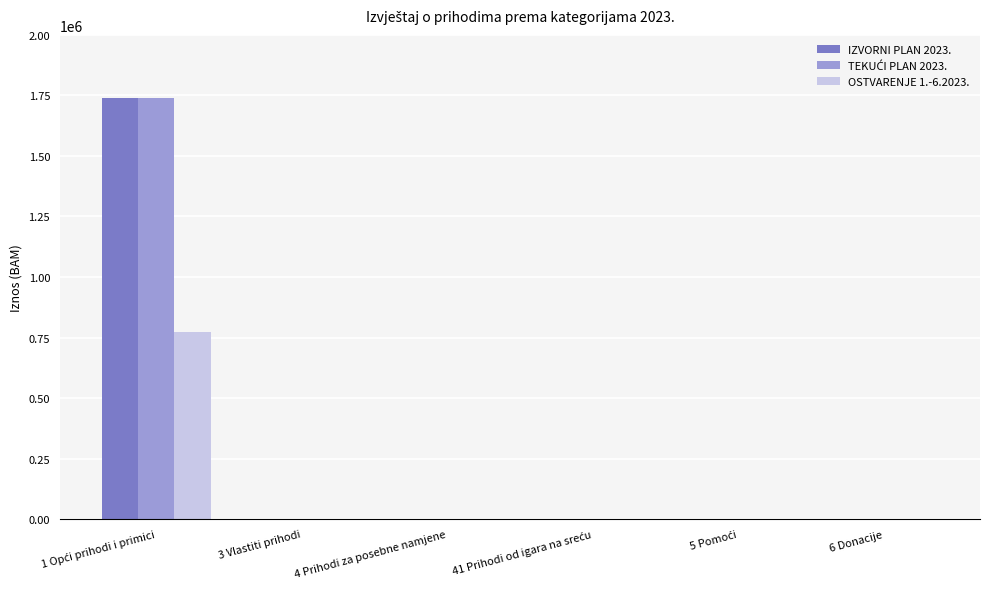

What is the sum of all IZVORNI PLAN 2023. values?

1739289.0